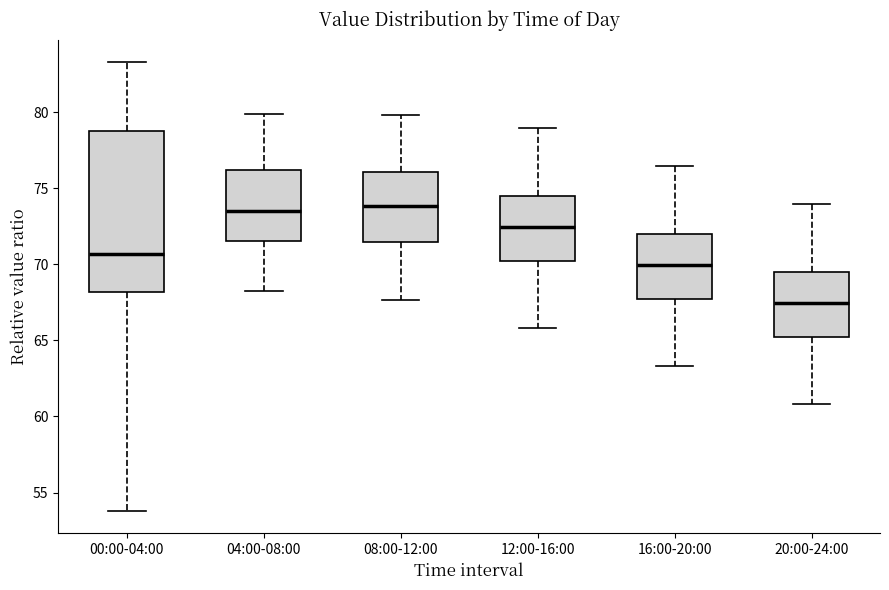

Reading left to right, transcribe this box plot: for each box, give where its median line is, the range the box spans, and where its two whiskers end, as read against the y-axis. The values are not printed on the chart, so give them approximately, as read against the axis.

00:00-04:00: median 70.5, box 68.0 to 79.0, whiskers 54.0 to 83.5
04:00-08:00: median 73.5, box 71.5 to 76.0, whiskers 68.5 to 80.0
08:00-12:00: median 74.0, box 71.5 to 76.0, whiskers 67.5 to 80.0
12:00-16:00: median 72.5, box 70.0 to 74.5, whiskers 66.0 to 79.0
16:00-20:00: median 70.0, box 67.5 to 72.0, whiskers 63.5 to 76.5
20:00-24:00: median 67.5, box 65.0 to 69.5, whiskers 61.0 to 74.0